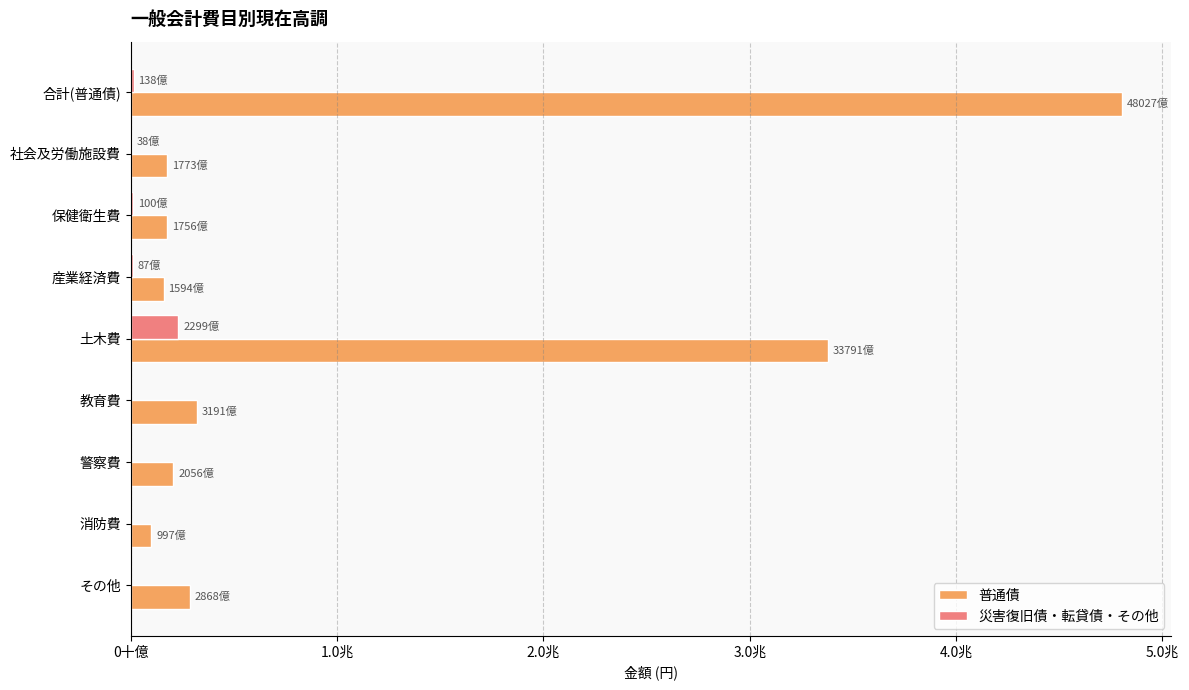

What are all the series names shown in the legend?

普通債, 災害復旧債・転貸債・その他